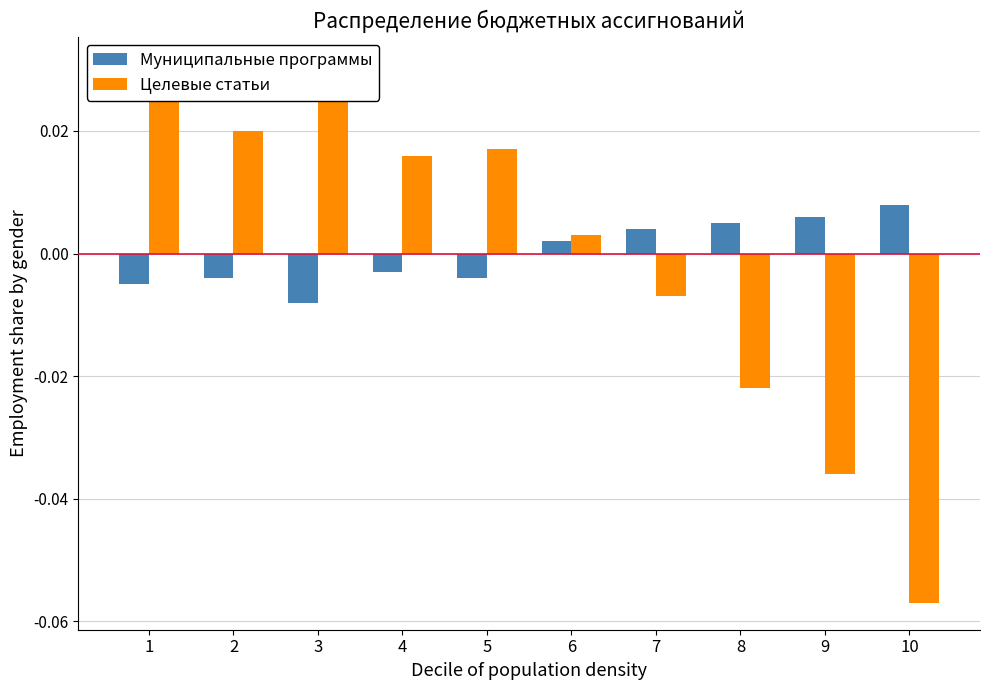

What are all the series names shown in the legend?

Муниципальные программы, Целевые статьи